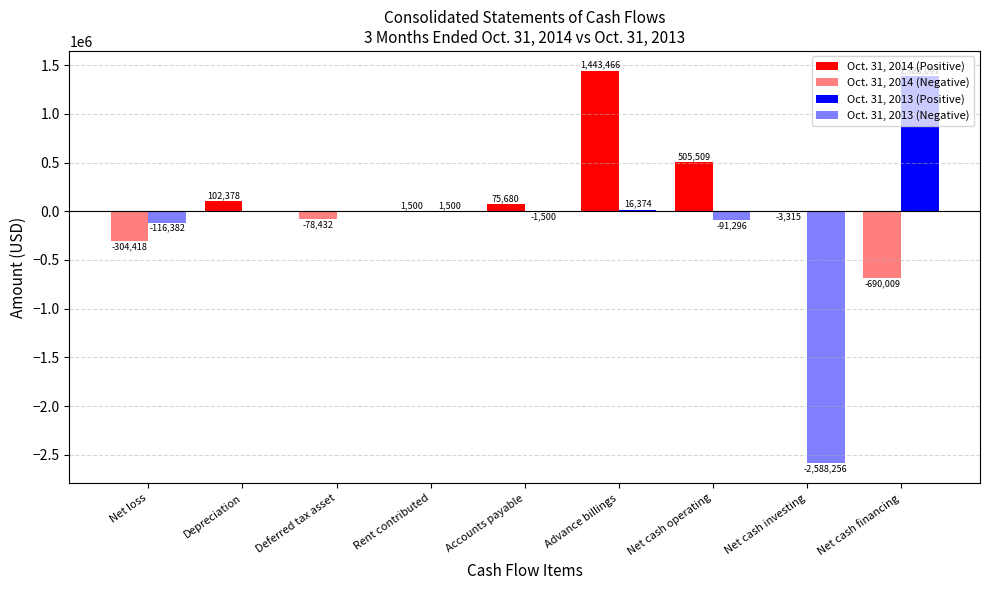

How many categories are shown in the chart?

9